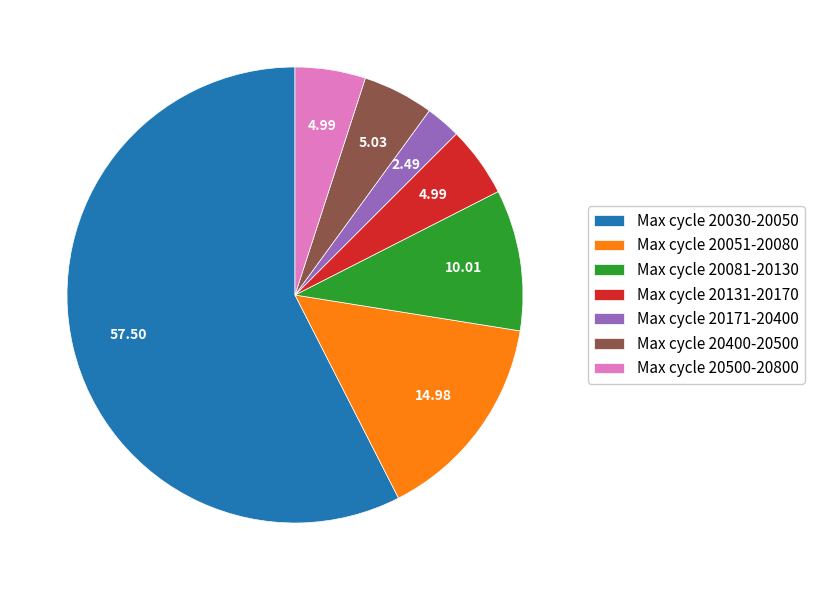

How many slices are in this pie chart?

7